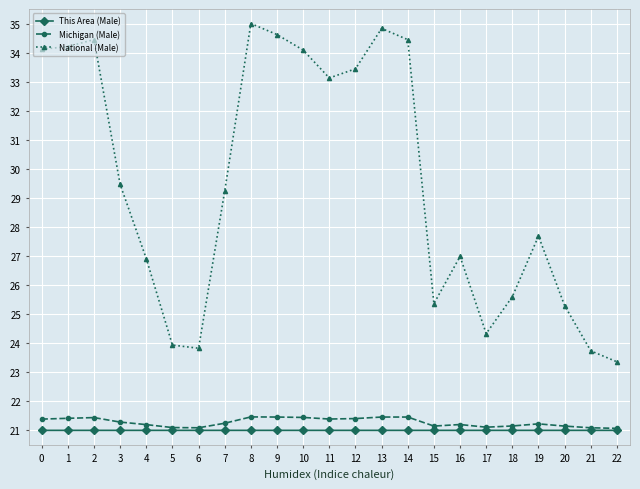

Is this an area chart (filled region under the line)?

No